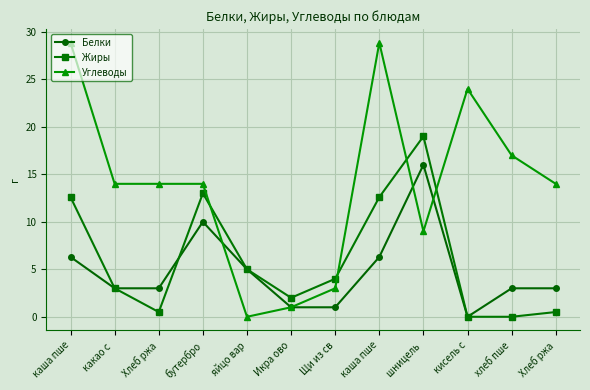

The Углеводы series shows 16.0 at шницель . True or false?

False